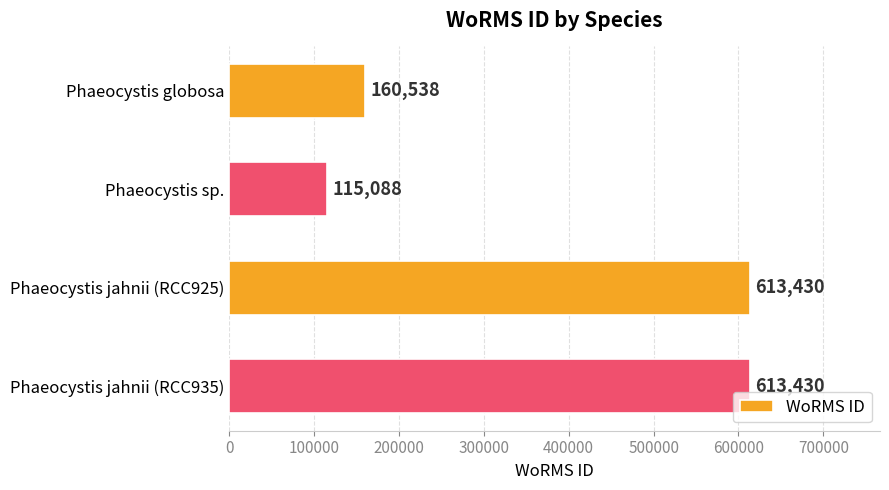

Reading top to bottom, extract all data points from this chart.

Phaeocystis globosa=160538	Phaeocystis sp.=115088	Phaeocystis jahnii (RCC925)=613430	Phaeocystis jahnii (RCC935)=613430